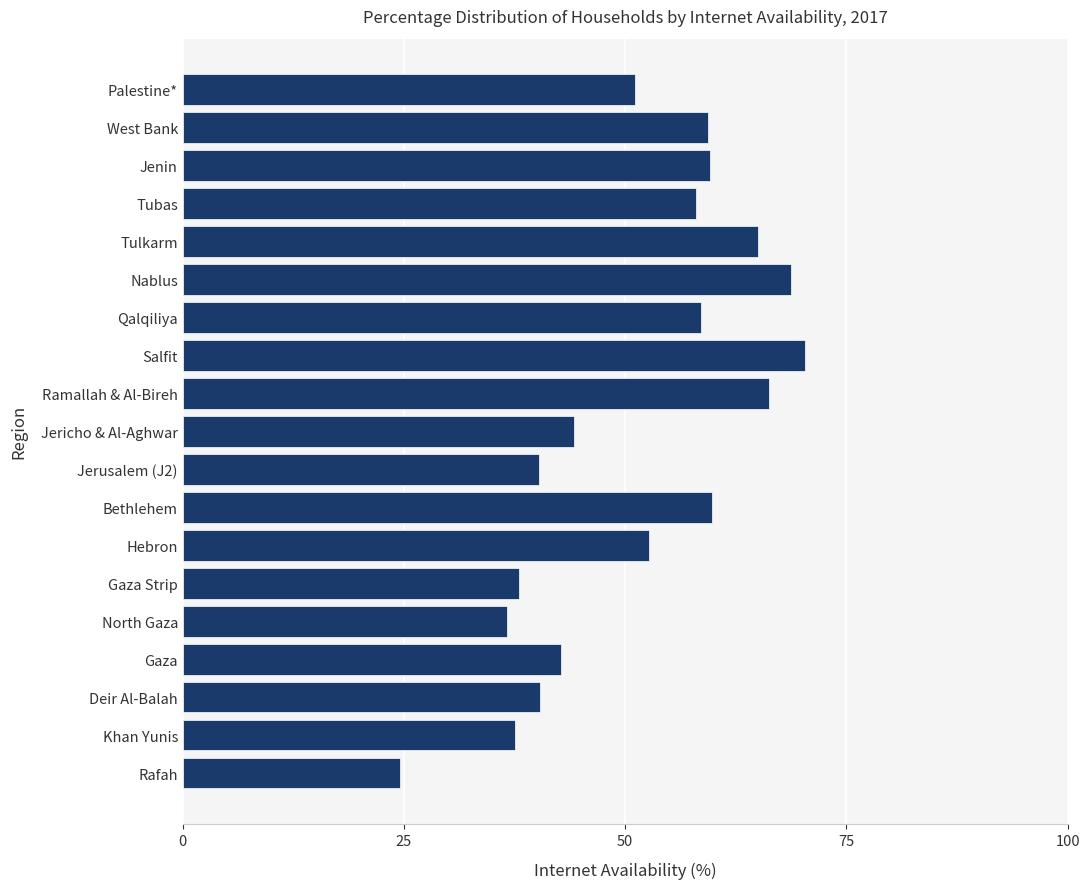

Does the chart contain any negative values?

No